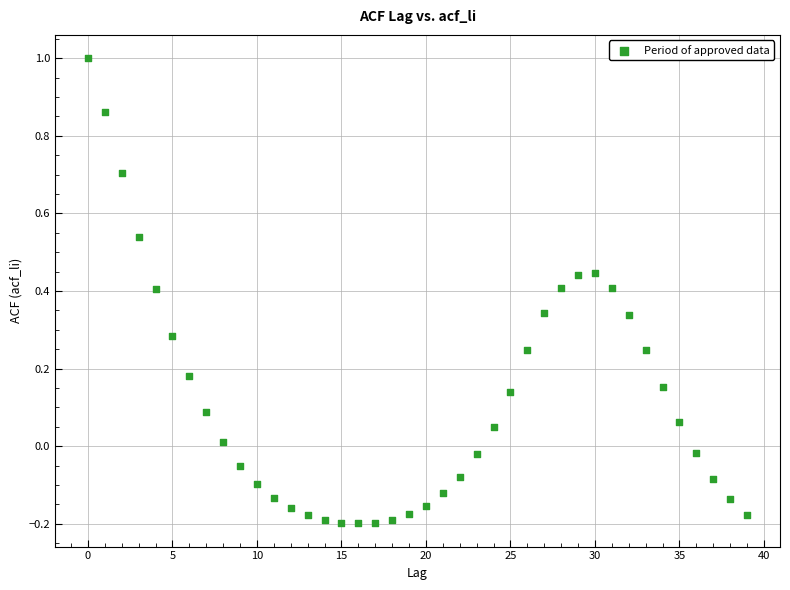

What is the range of Y values (max minus min)?

1.2